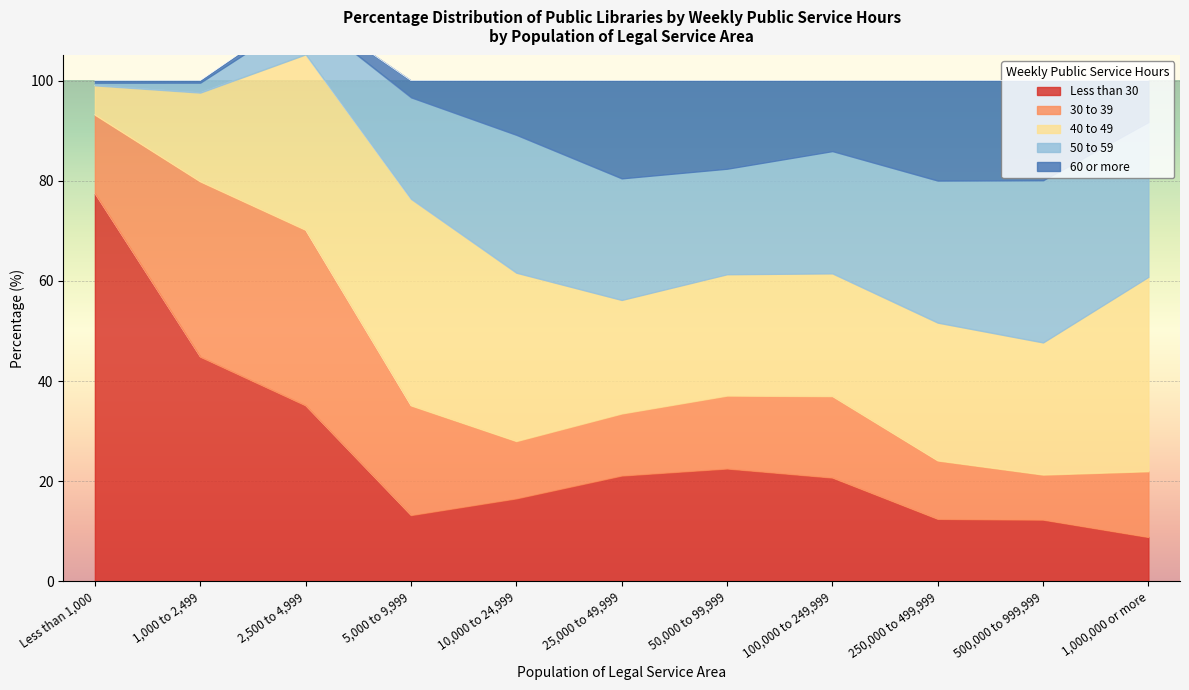

At 1,000 to 2,499, list the series in order from largest to smallest.

Less than 30, 30 to 39, 40 to 49, 50 to 59, 60 or more